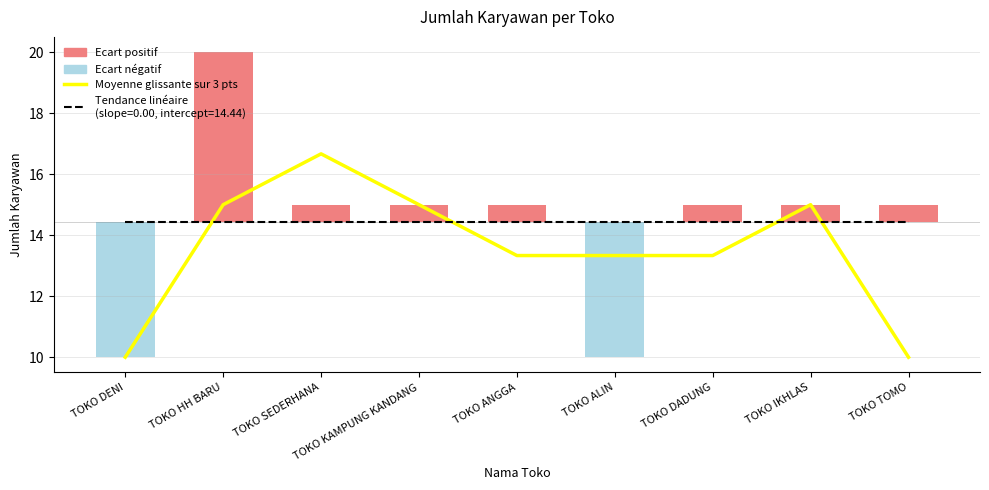

What is the label of the 1st bar from the right?

TOKO TOMO